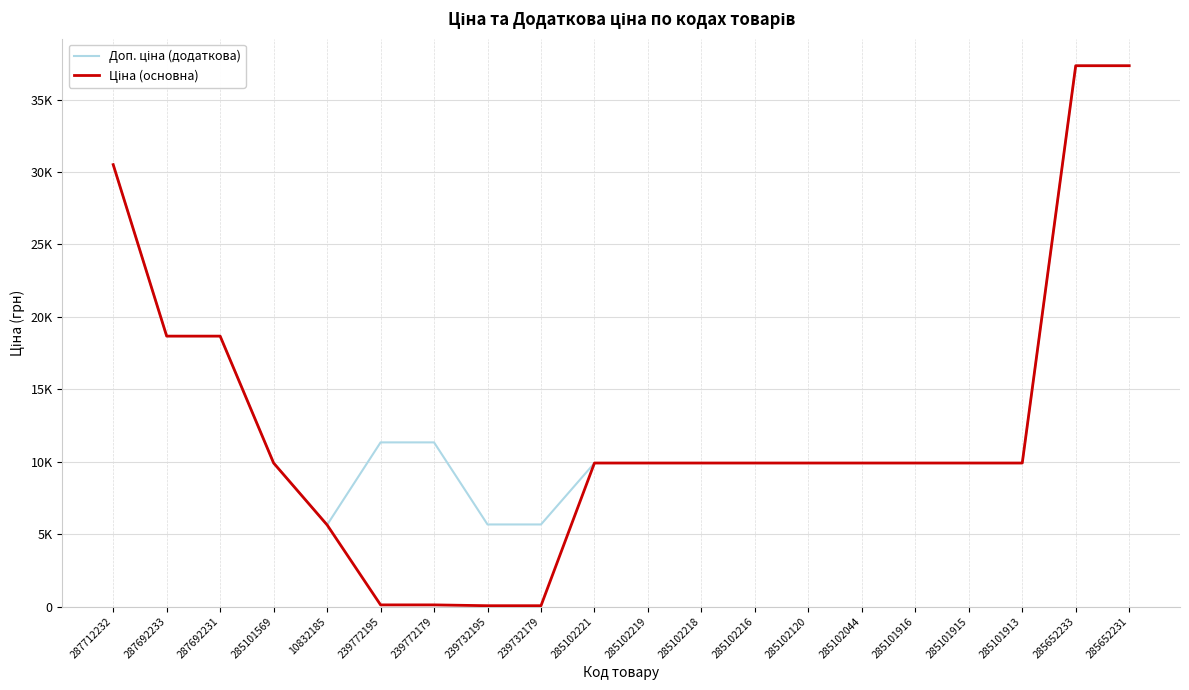

Does the chart display data point markers on the line(s)?

No